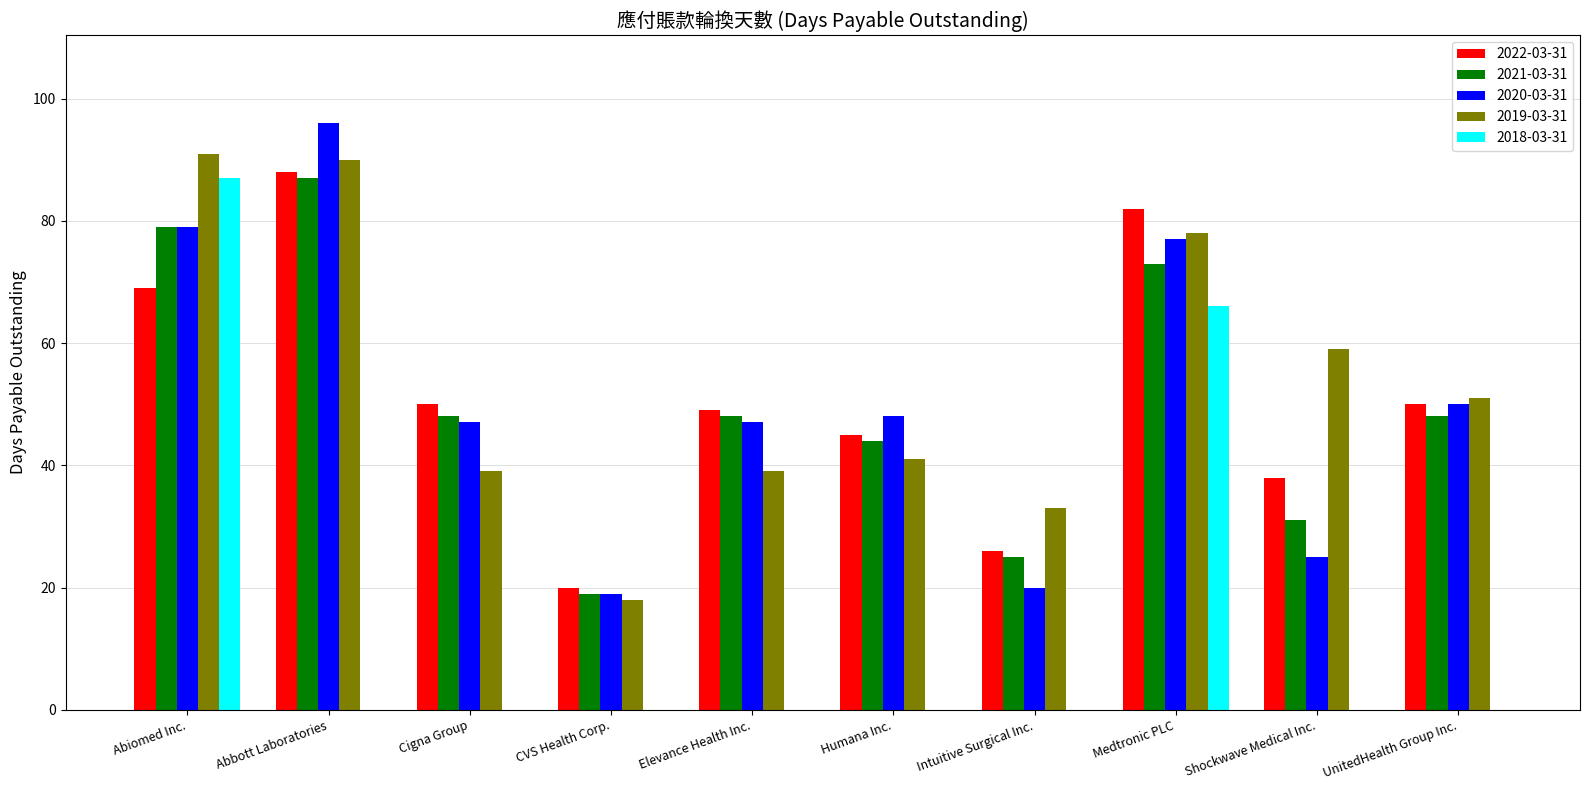

Which series has the largest total across all categories?

2019-03-31